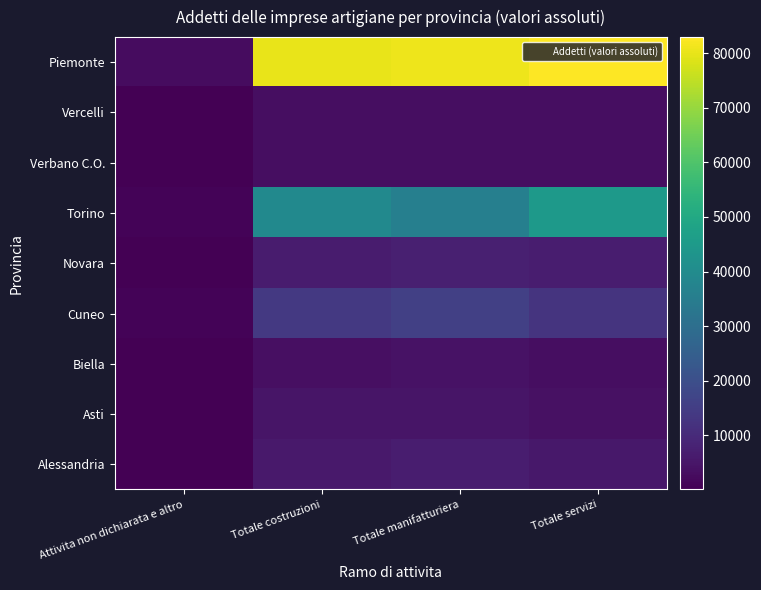

Reading right to left, transcribe all the data shown in this chart.

Alessandria: Totale servizi=5424	Totale manifatturiera=6767	Totale costruzioni=5609	Attivita non dichiarata e altro=137
Asti: Totale servizi=3899	Totale manifatturiera=4655	Totale costruzioni=4926	Attivita non dichiarata e altro=164
Biella: Totale servizi=3313	Totale manifatturiera=4081	Totale costruzioni=3569	Attivita non dichiarata e altro=160
Cuneo: Totale servizi=12463	Totale manifatturiera=15787	Totale costruzioni=13966	Attivita non dichiarata e altro=908
Novara: Totale servizi=6670	Totale manifatturiera=7303	Totale costruzioni=6303	Attivita non dichiarata e altro=140
Torino: Totale servizi=45082	Totale manifatturiera=36001	Totale costruzioni=39405	Attivita non dichiarata e altro=962
Verbano C.O.: Totale servizi=3073	Totale manifatturiera=3134	Totale costruzioni=3255	Attivita non dichiarata e altro=147
Vercelli: Totale servizi=3030	Totale manifatturiera=3019	Totale costruzioni=3323	Attivita non dichiarata e altro=90
Piemonte: Totale servizi=82954	Totale manifatturiera=80747	Totale costruzioni=80356	Attivita non dichiarata e altro=2708